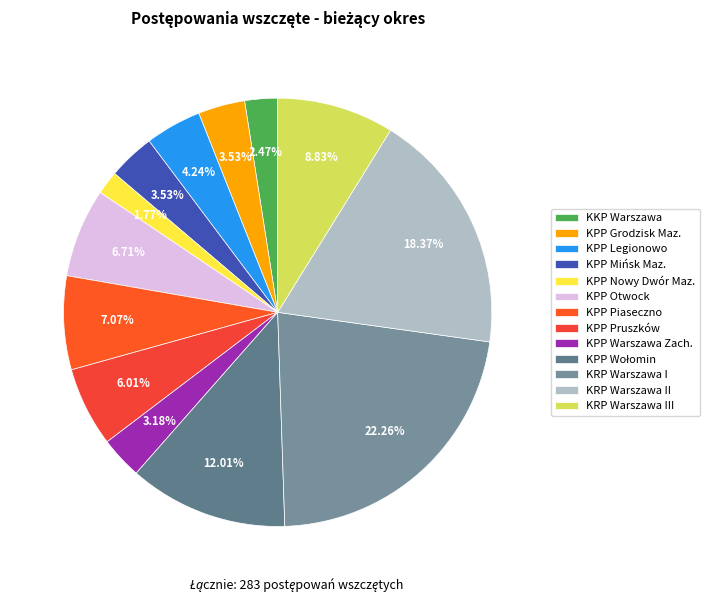

To the nearest percent, what is the difference between the KPP Otwock and KRP Warszawa II slice percentages?

12%